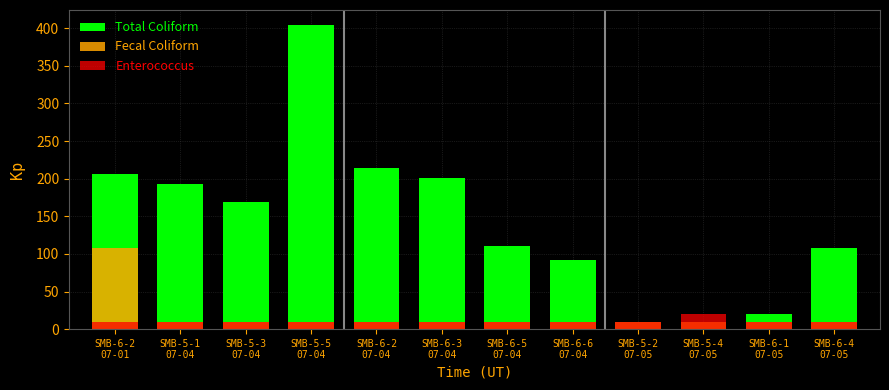

What are all the series names shown in the legend?

Total Coliform, Fecal Coliform, Enterococcus